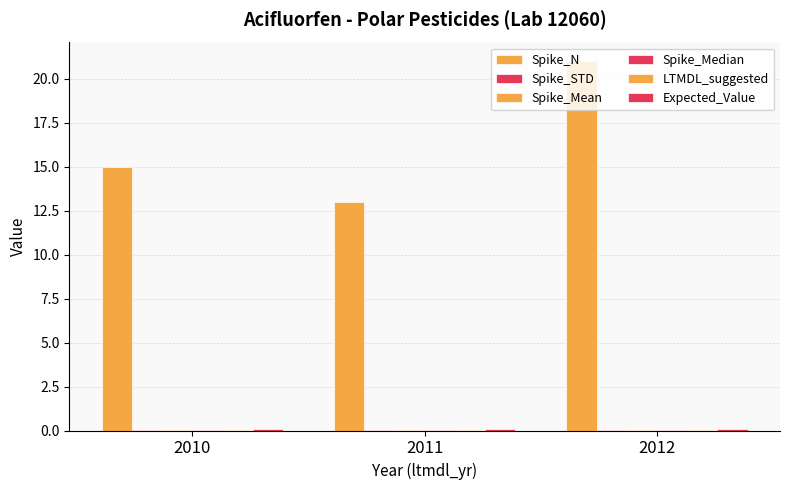

Is it true that LTMDL_suggested equals 0.0 at 2011?

True